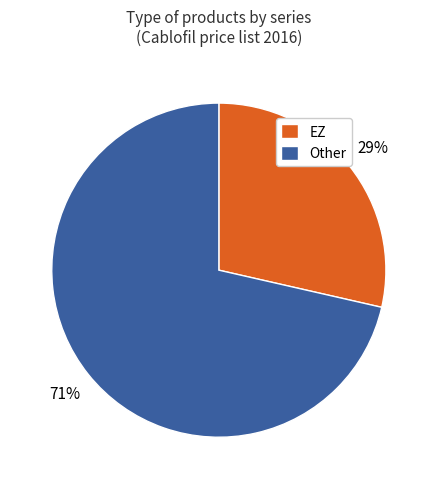

What is the smallest slice in the pie chart?

EZ